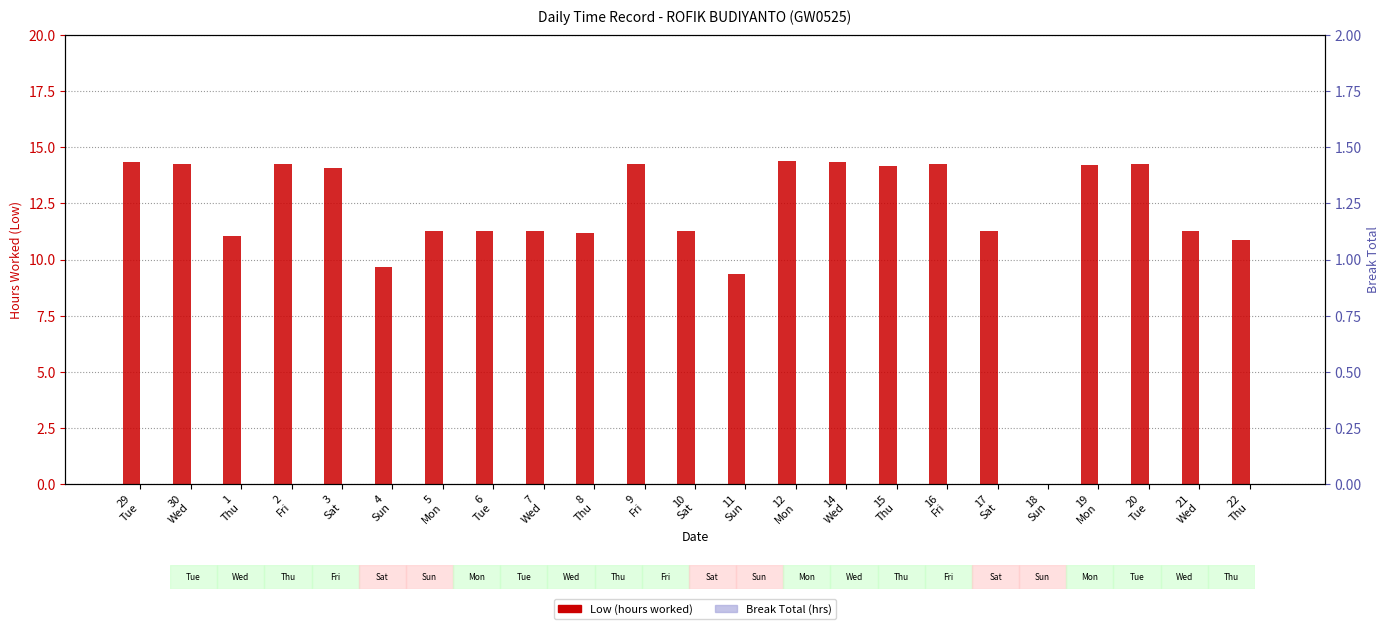

Which category has the highest value in the Break Total (hrs) series?

29
Tue